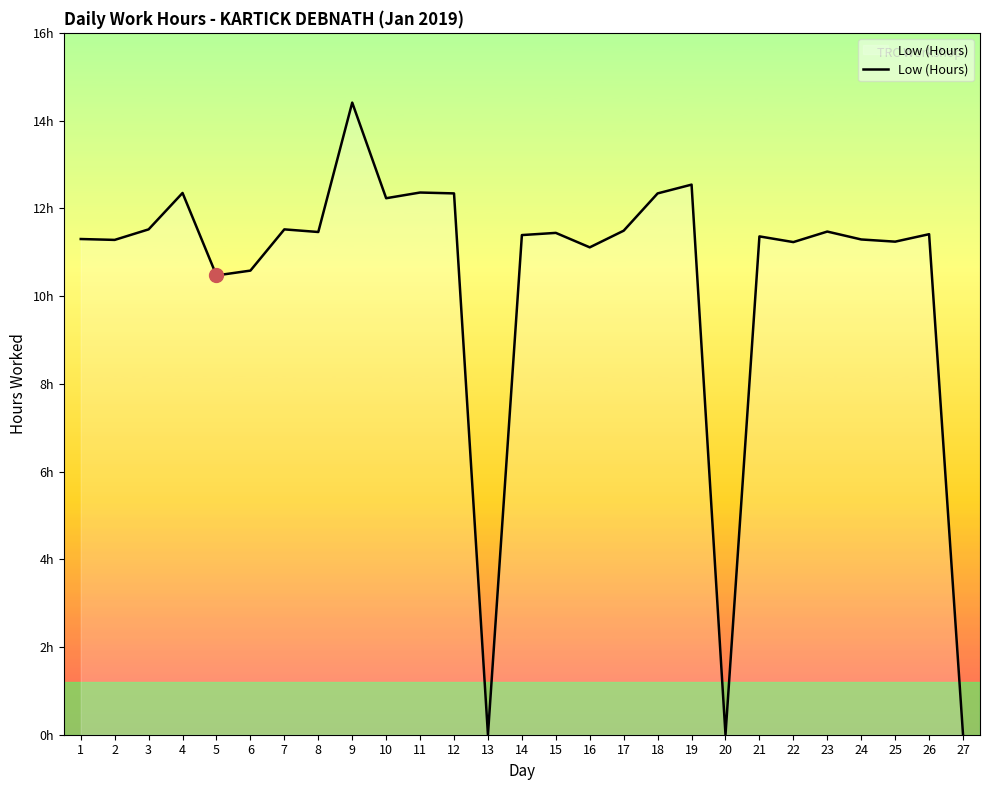

Where is the first local maximum?

4